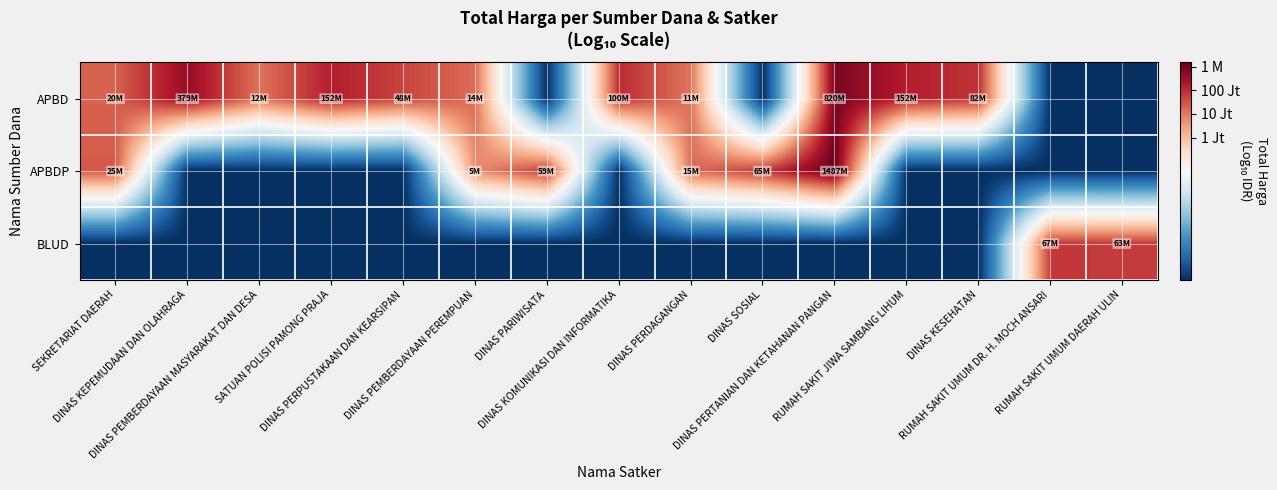

Rank the series by their maximum value, from highest to lowest.

APBDP, APBD, BLUD